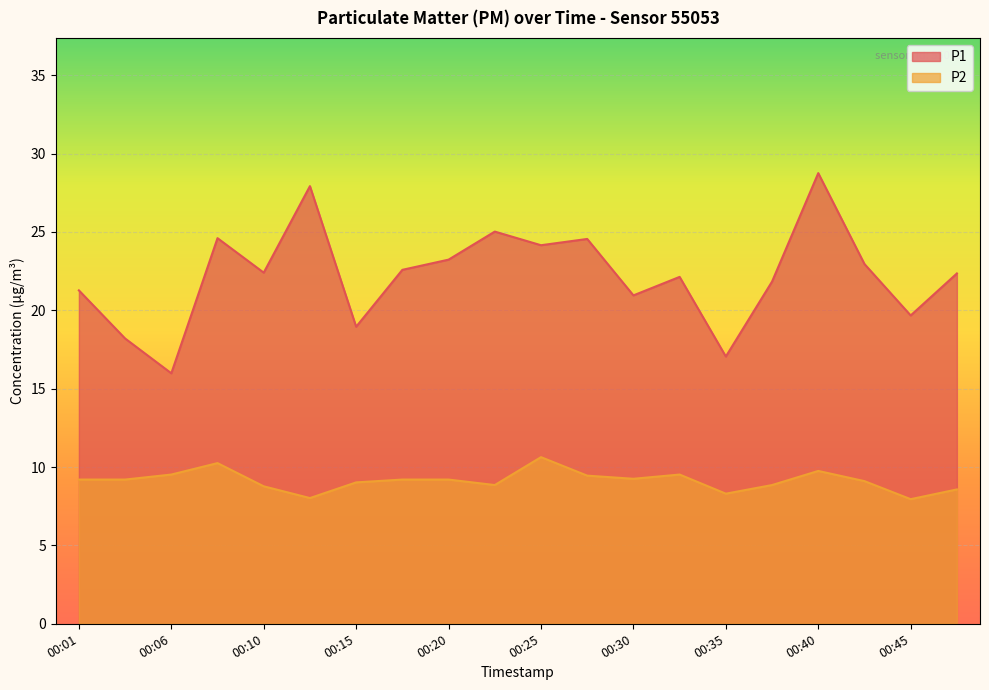

In P1, how many points are lower than both neighbors (excluding endpoints)?

7